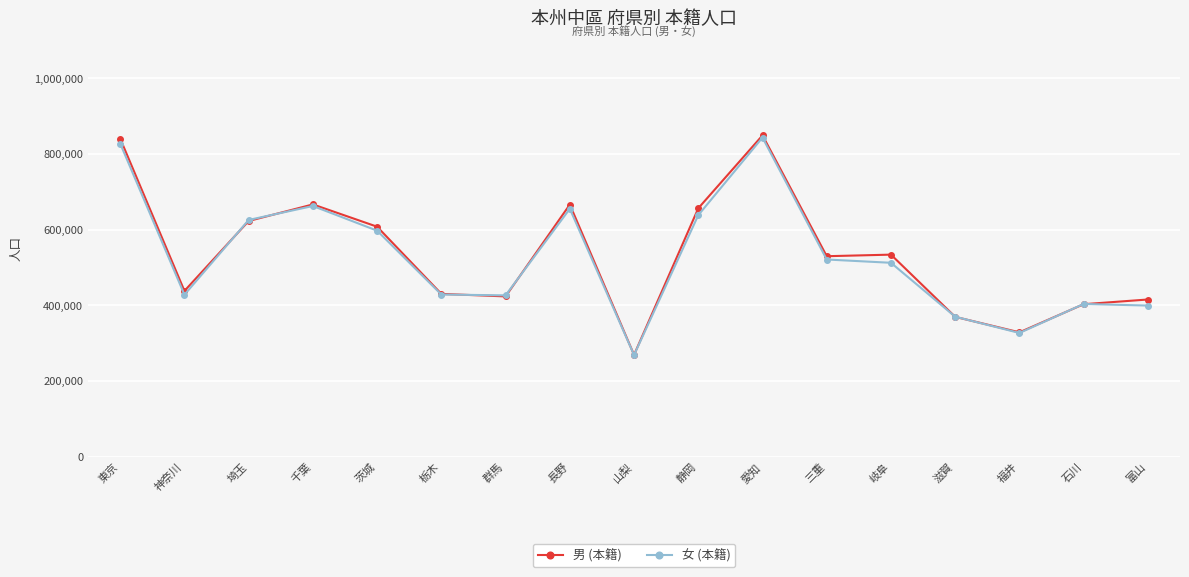

After their last crossing, which series has the higher values: 男 (本籍) or 女 (本籍)?

男 (本籍)